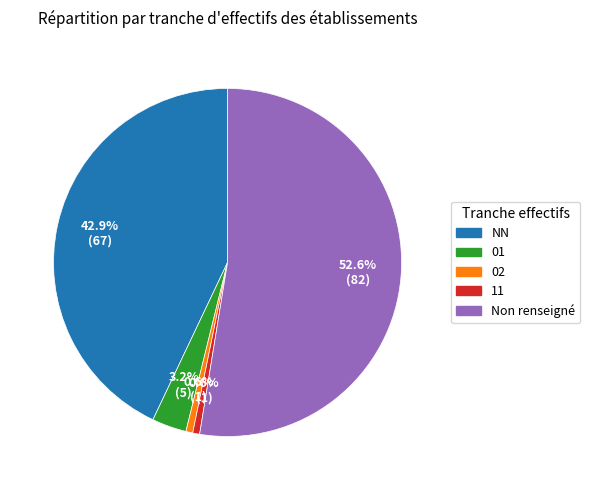

Does any single category account for the majority?

Yes